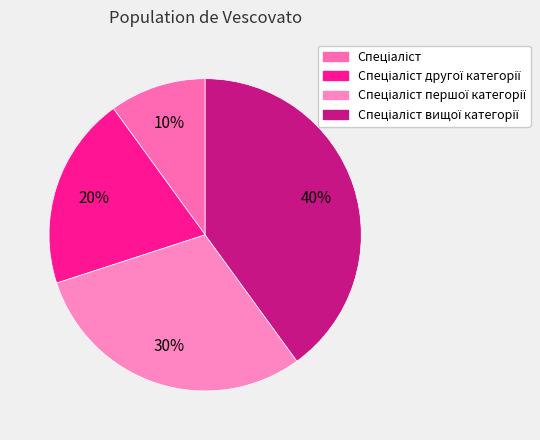

Is there a majority slice in this chart?

No